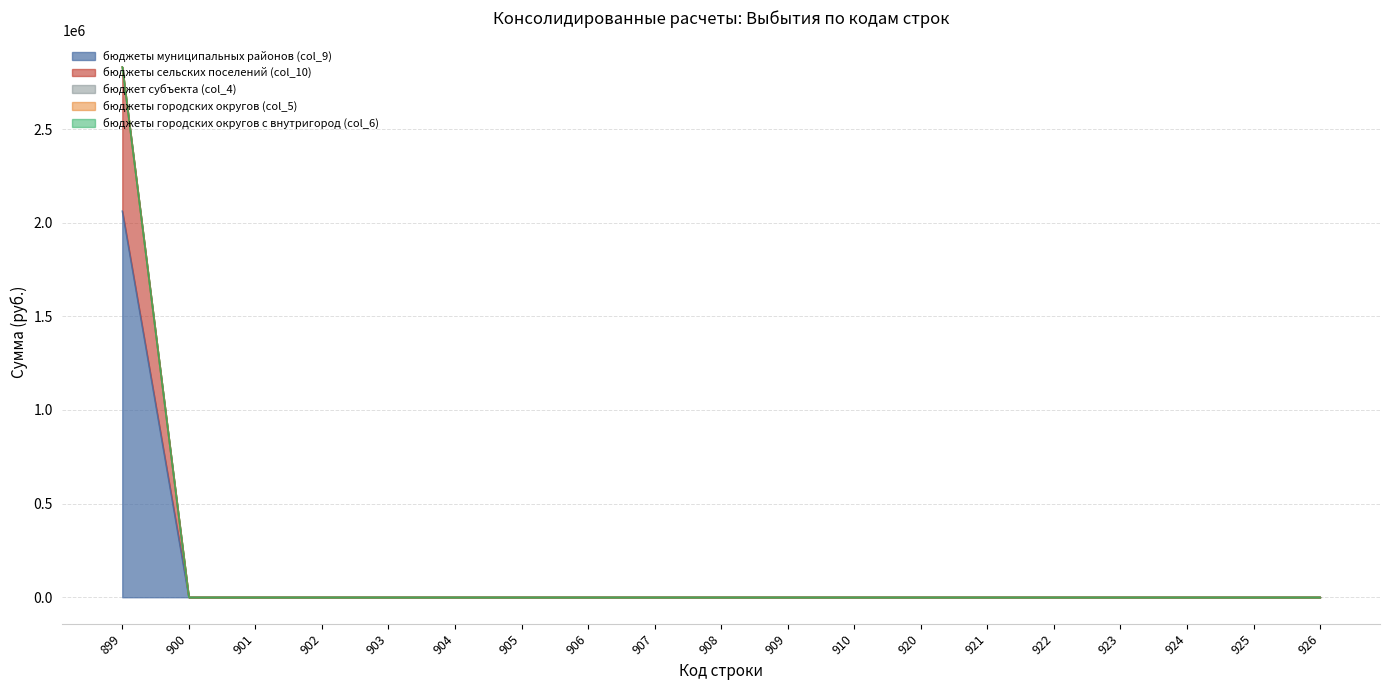

What is the difference between the maximum and minimum values in the бюджеты муниципальных районов (col_9) series?

2062172.0